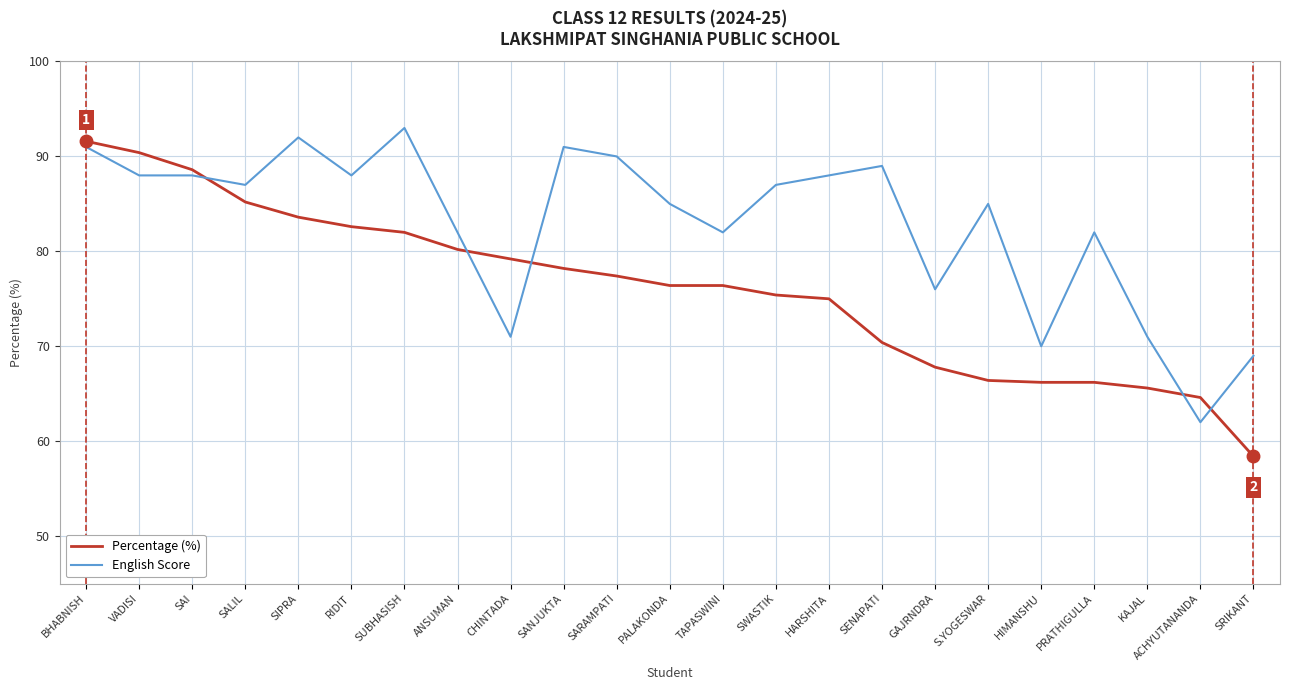

List the series in order of their peak value, lowest first.

Percentage (%), English Score